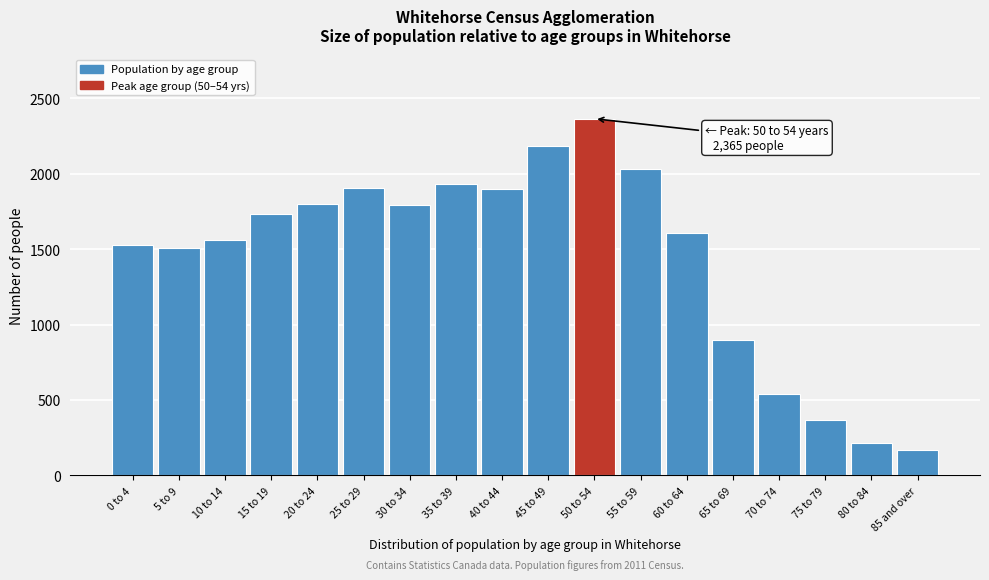

What is the sum of all values?

26040